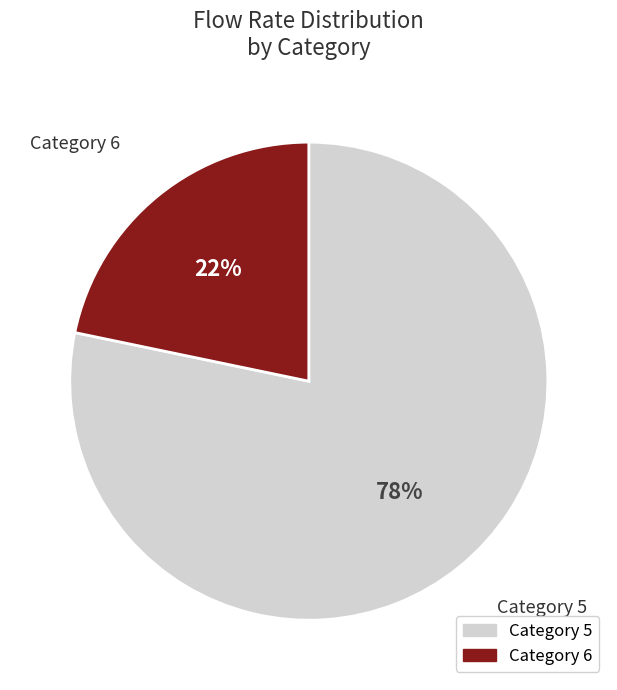

How many slices are in this pie chart?

2